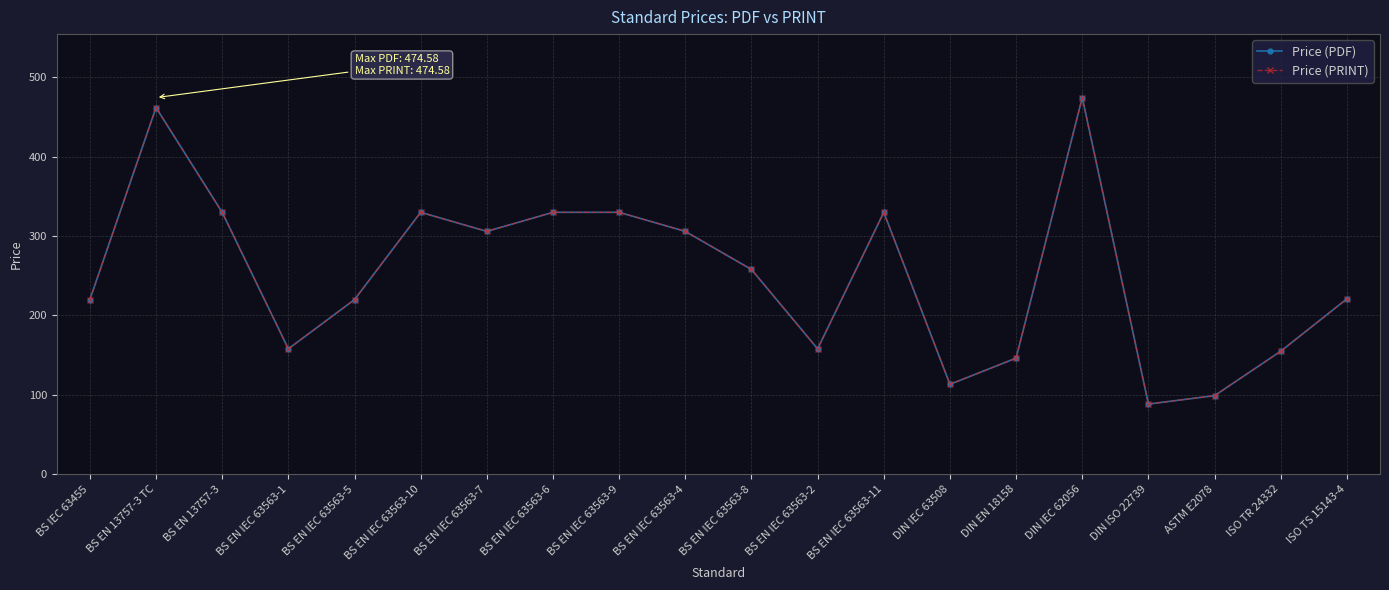

List the labels in order of Price (PDF) value, largest first.

DIN IEC 62056, BS EN 13757-3 TC, BS EN 13757-3, BS EN IEC 63563-10, BS EN IEC 63563-6, BS EN IEC 63563-9, BS EN IEC 63563-11, BS EN IEC 63563-7, BS EN IEC 63563-4, BS EN IEC 63563-8, ISO TS 15143-4, BS IEC 63455, BS EN IEC 63563-5, BS EN IEC 63563-1, BS EN IEC 63563-2, ISO TR 24332, DIN EN 18158, DIN IEC 63508, ASTM E2078, DIN ISO 22739